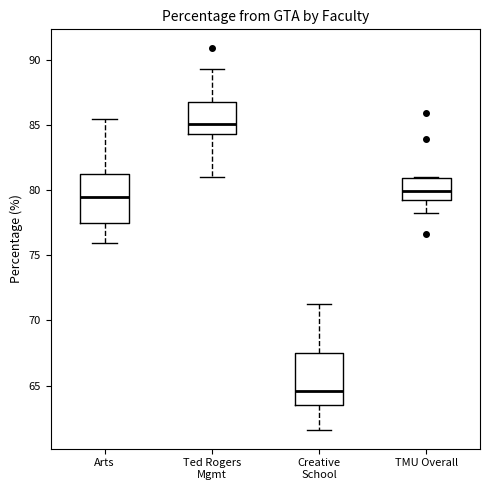

Where is the lower edge of the box for TMU Overall on the y-axis? The values are not printed on the chart, so give them approximately, as read against the axis.

79.0